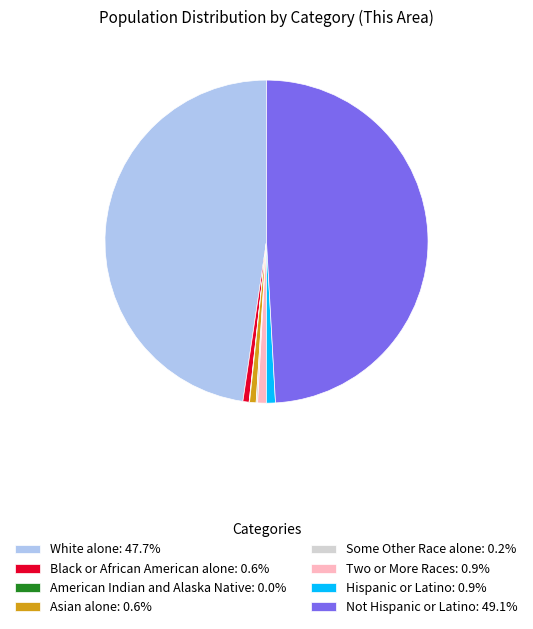

Is there a majority slice in this chart?

No